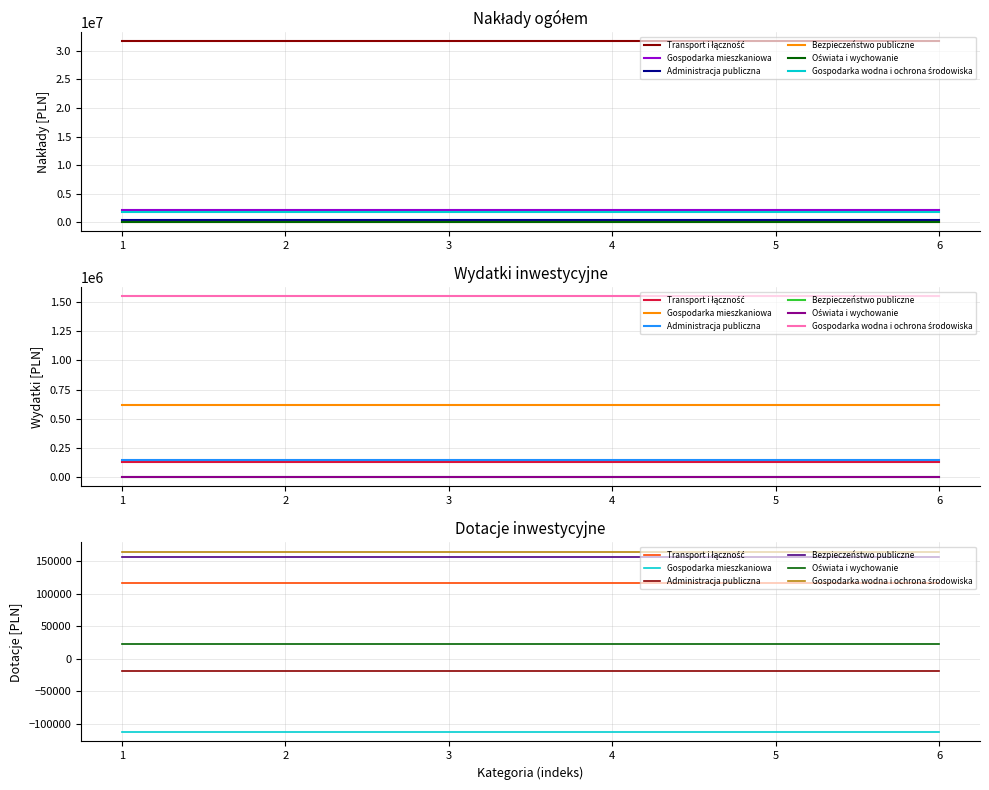

Is this an area chart (filled region under the line)?

No